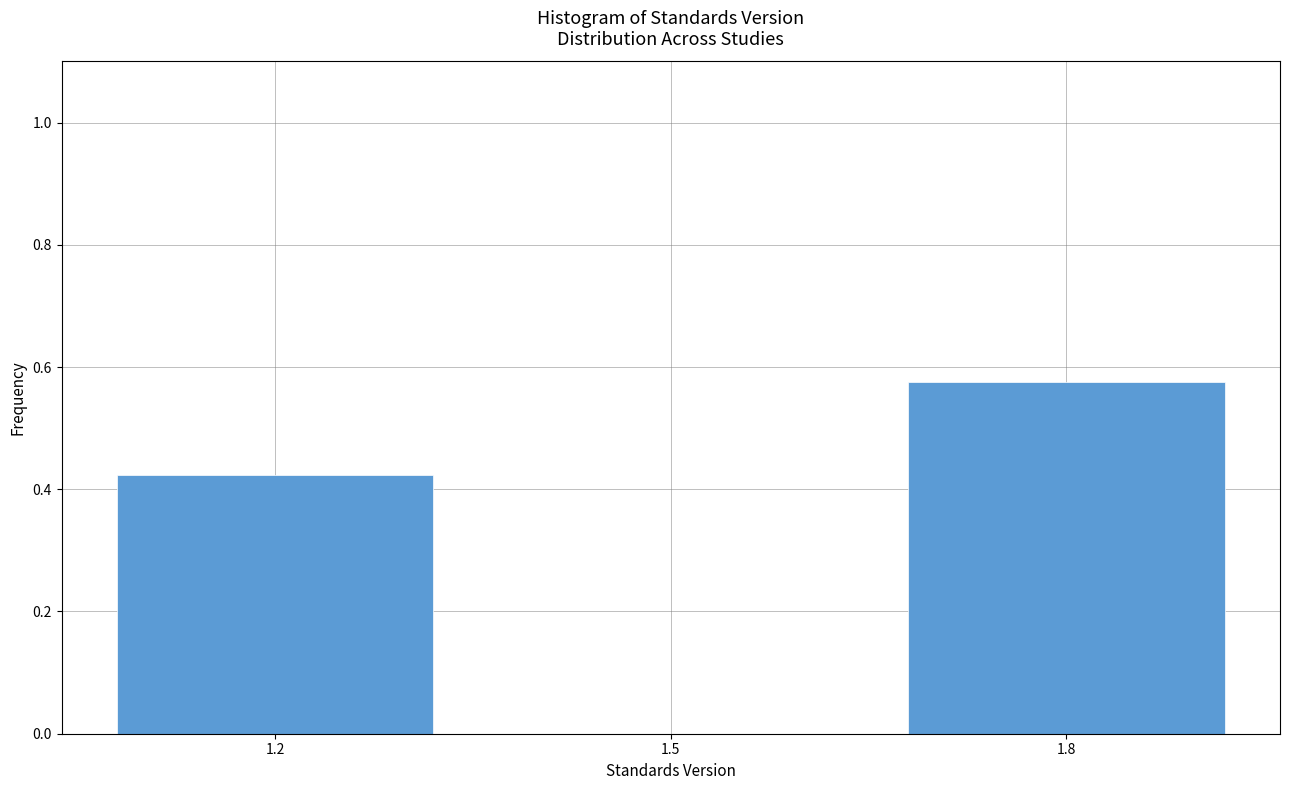

Which label corresponds to the largest value in the chart?

1.8